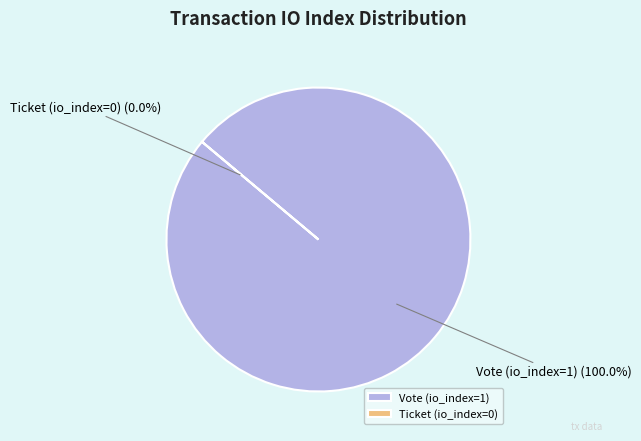

To the nearest percent, what percentage of the pie is Vote (io_index=1)?

100%